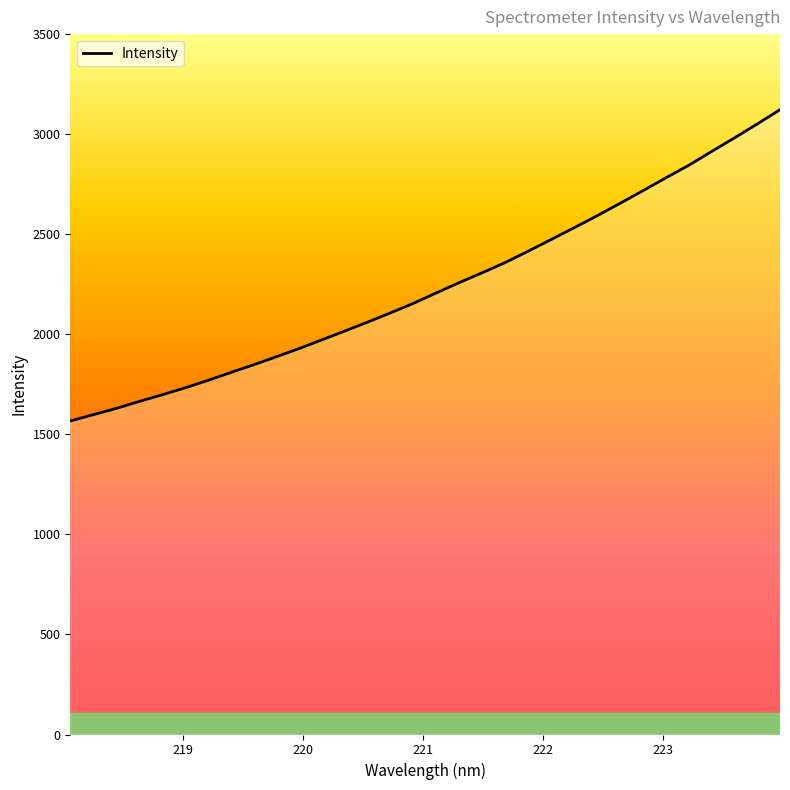

What is the minimum value shown in the chart?

1566.9